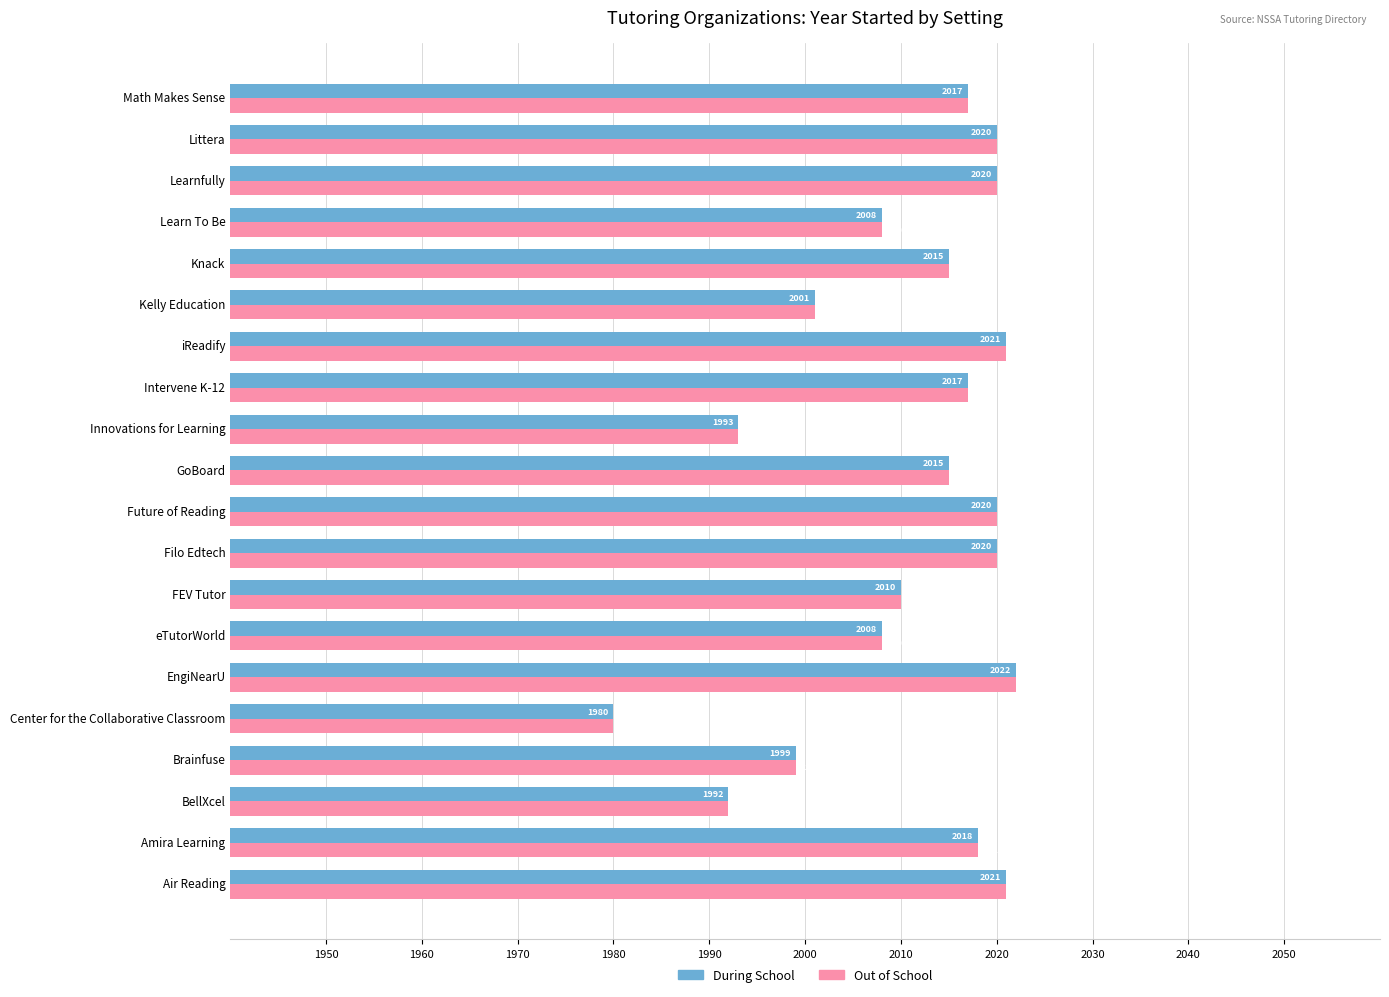

Is it true that Out of School equals 3534 at Filo Edtech?

False